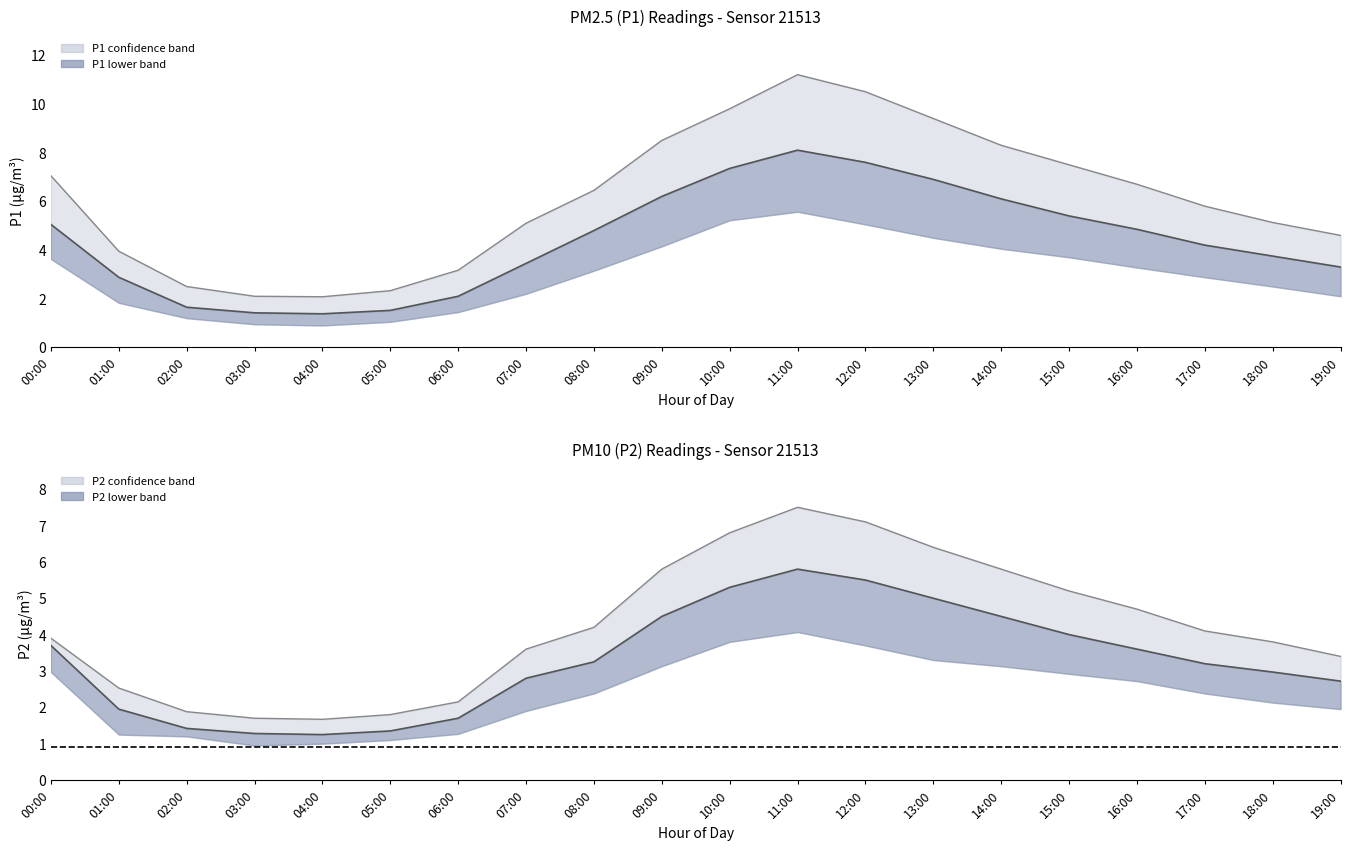

At which category does P2 upper bound reach its first local peak?

11:00